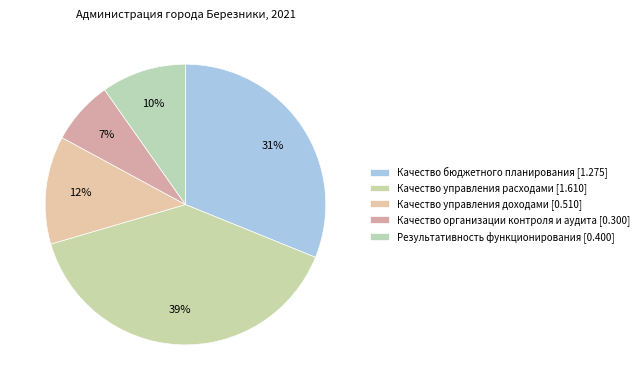

How many segments does this pie chart have?

5